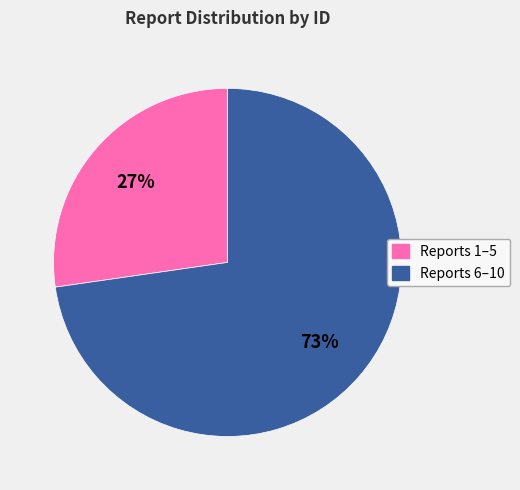

To the nearest percent, what is the average slice percentage?

50%